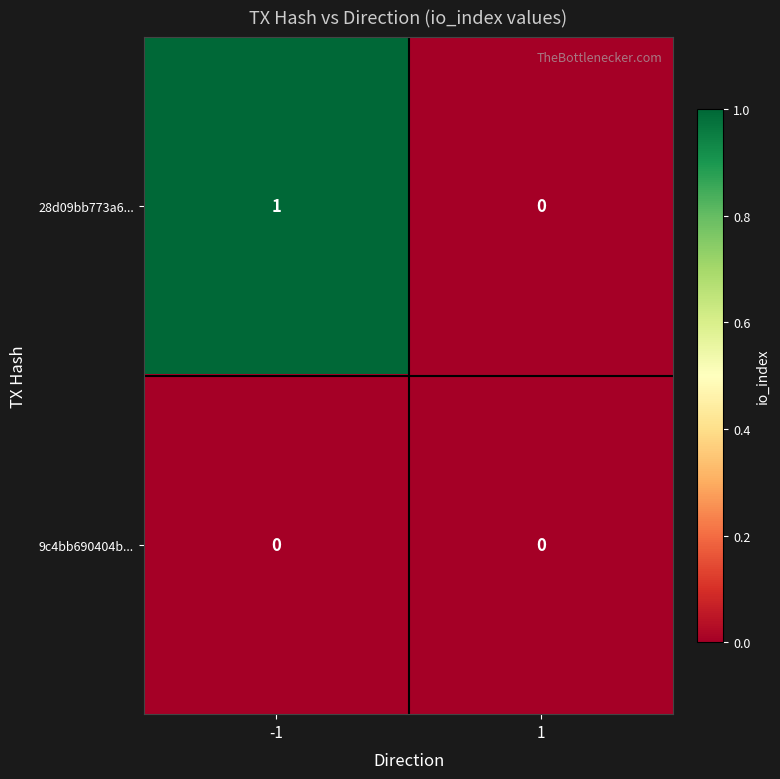

How many distinct data groups are displayed?

2